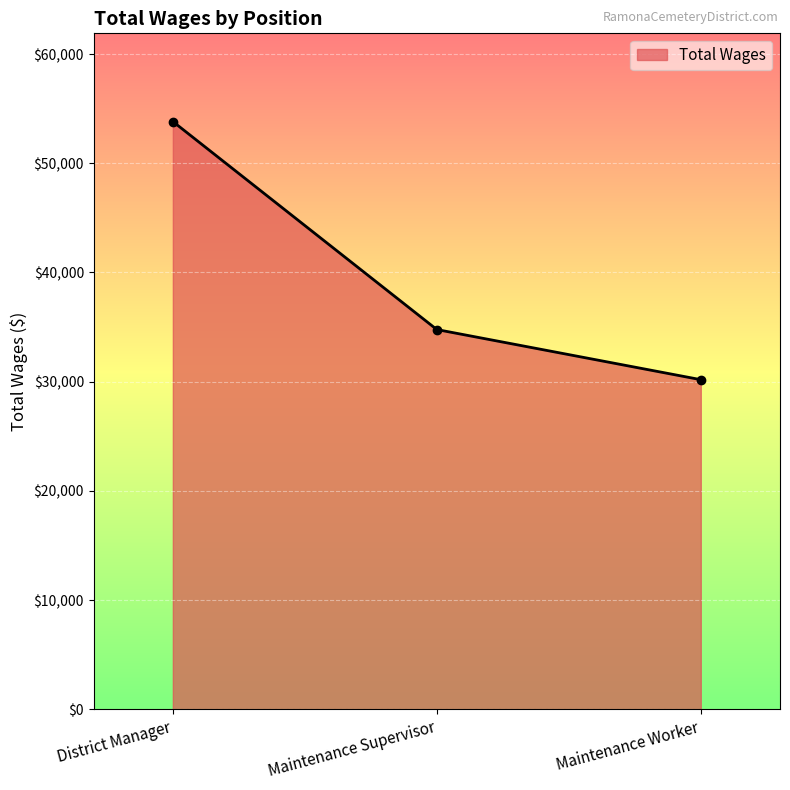

List the labels in order of value, smallest first.

Maintenance Worker, Maintenance Supervisor, District Manager